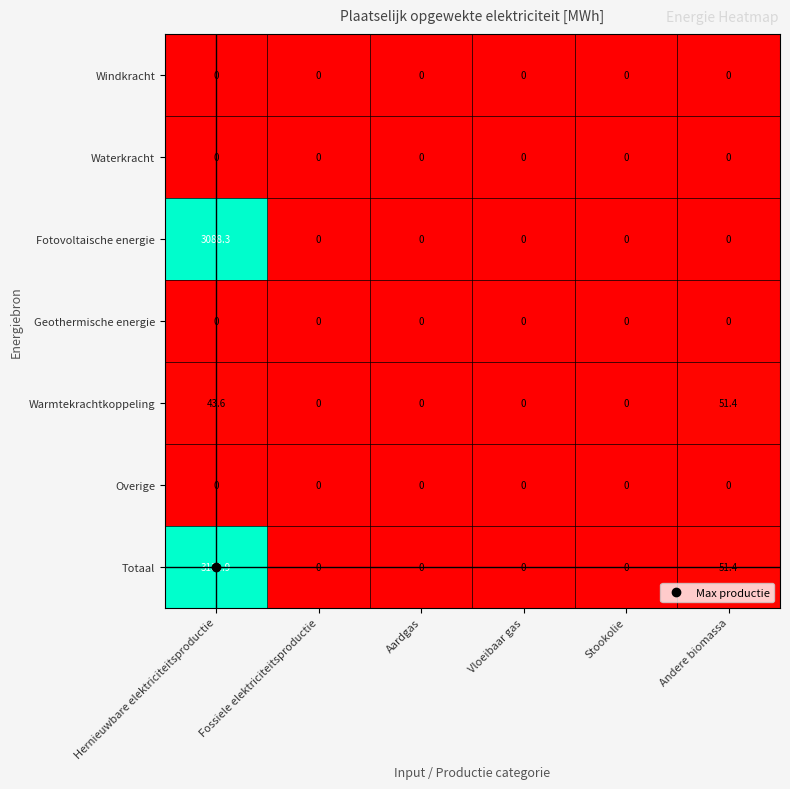

At which label does Warmtekrachtkoppeling reach its peak?

Andere biomassa